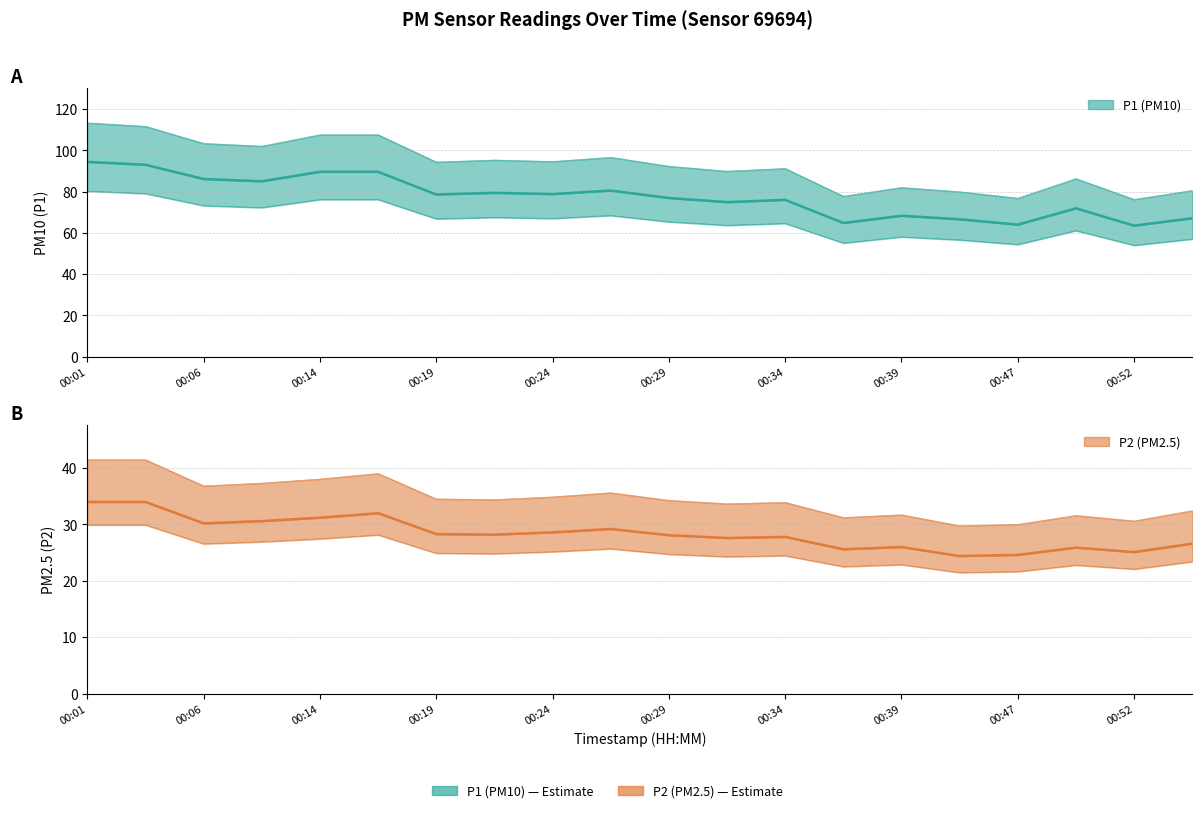

What is the difference between the P1 (PM10) values at 17 and 11?

3.0